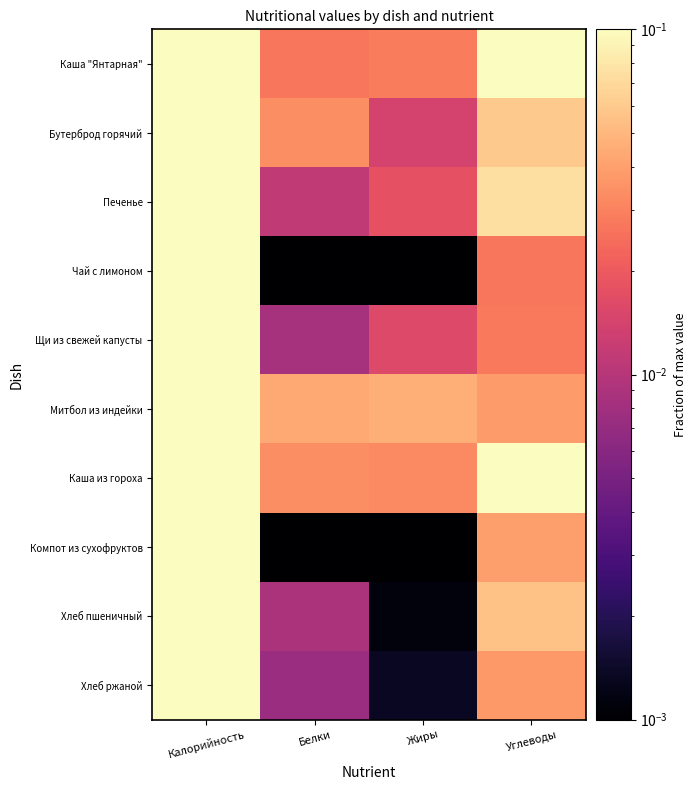

What is the greatest value displayed?

1.0